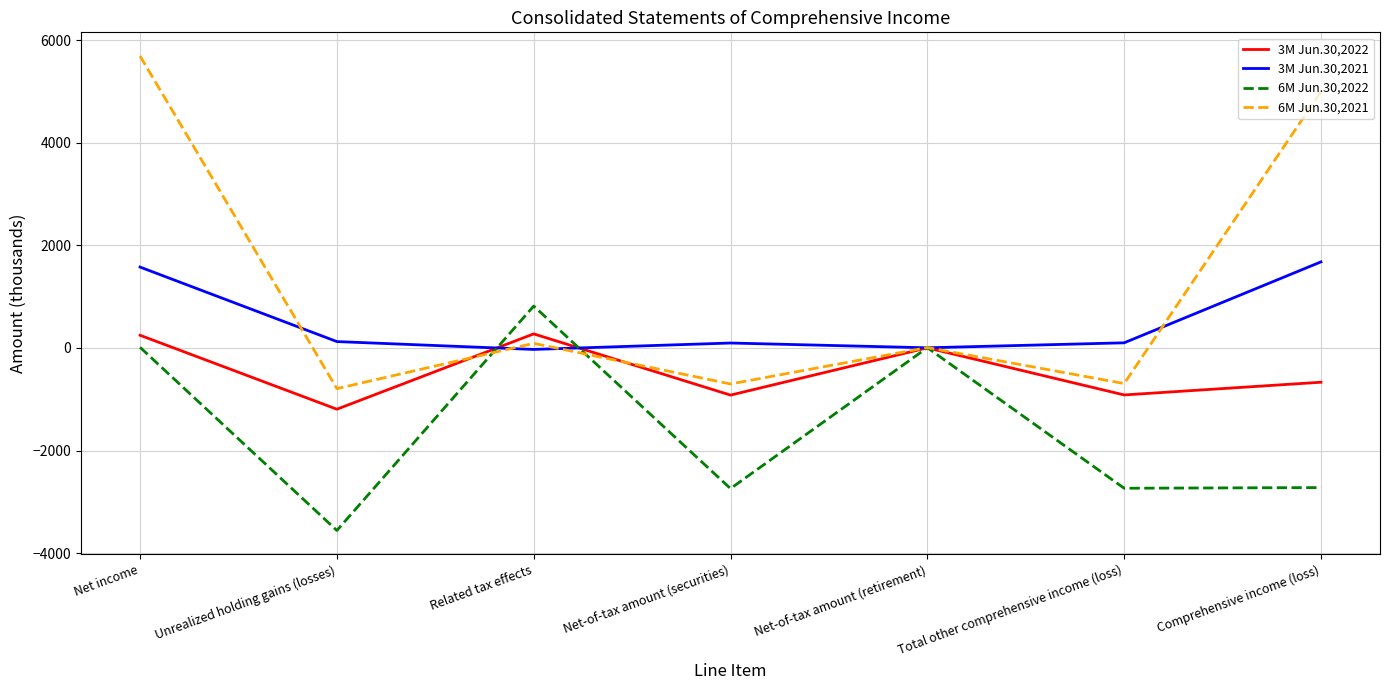

What is the difference between the maximum and minimum values in the 3M Jun.30,2021 series?

1706